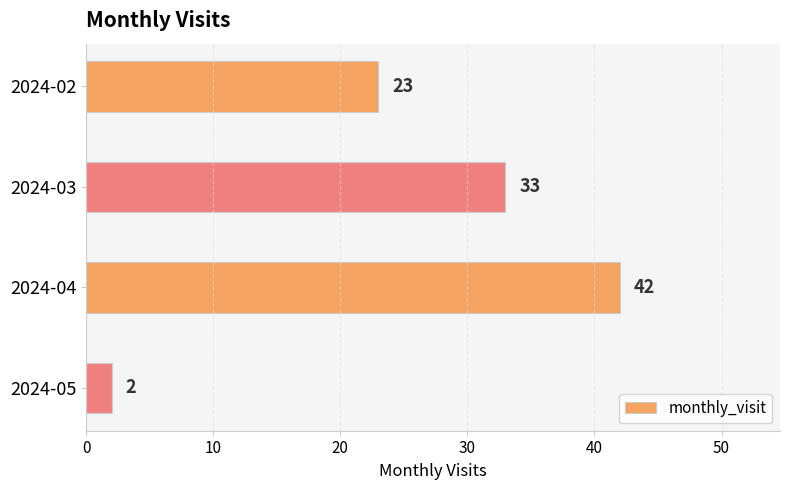

Rank the categories by value from lowest to highest.

2024-05, 2024-02, 2024-03, 2024-04